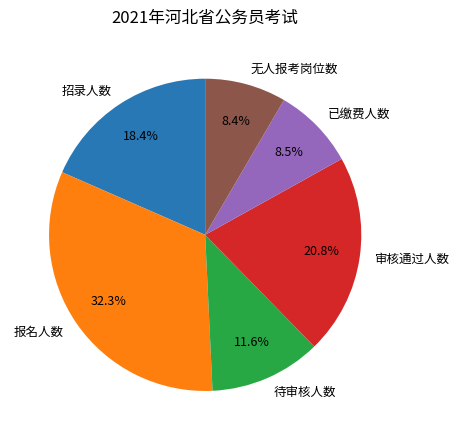

Which slice is the largest?

报名人数